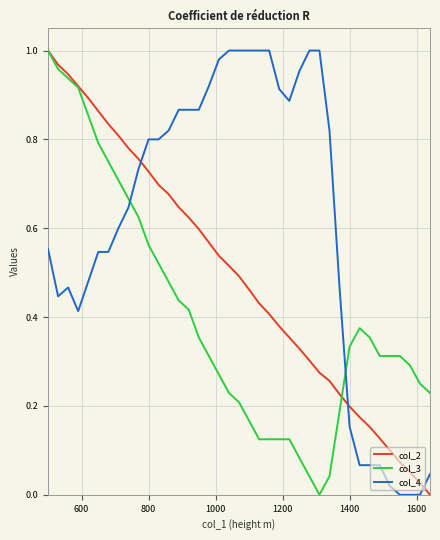

Which series has the largest total across all categories?

col_4